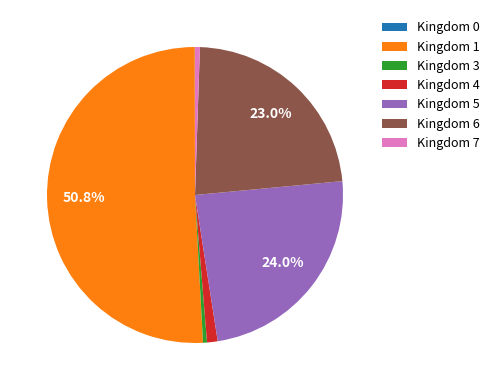

What is the largest slice in the pie chart?

Kingdom 1